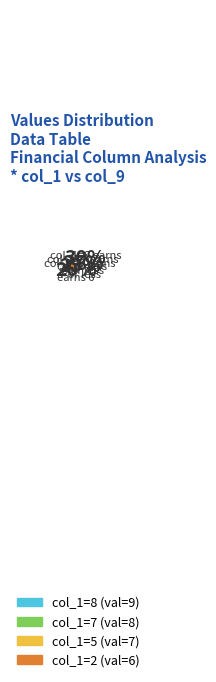

What percentage is the 7 slice, to the nearest percent?

18%